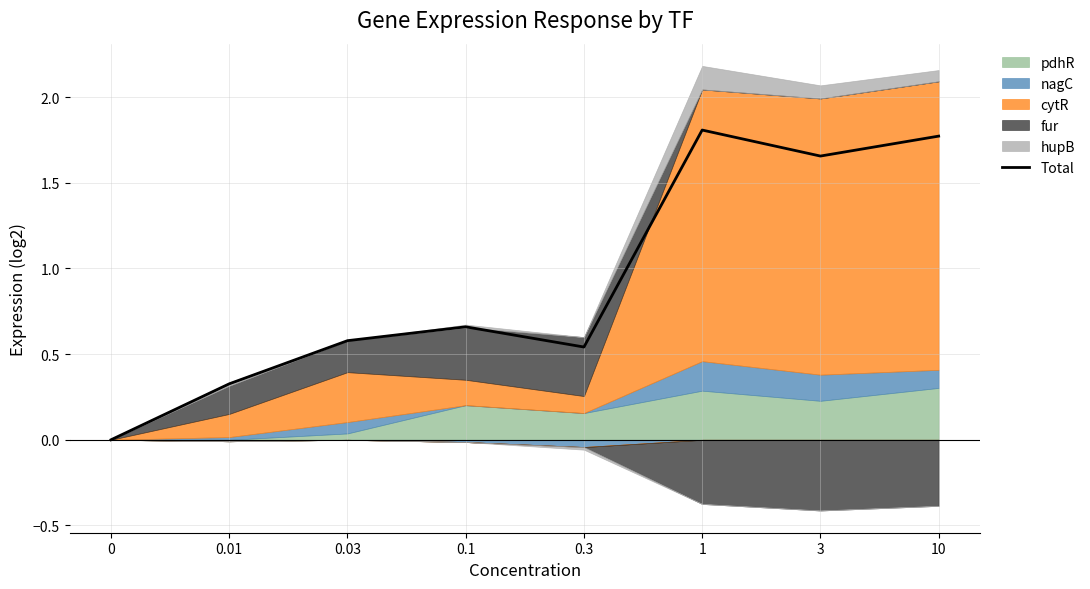

What is the average value?

0.9